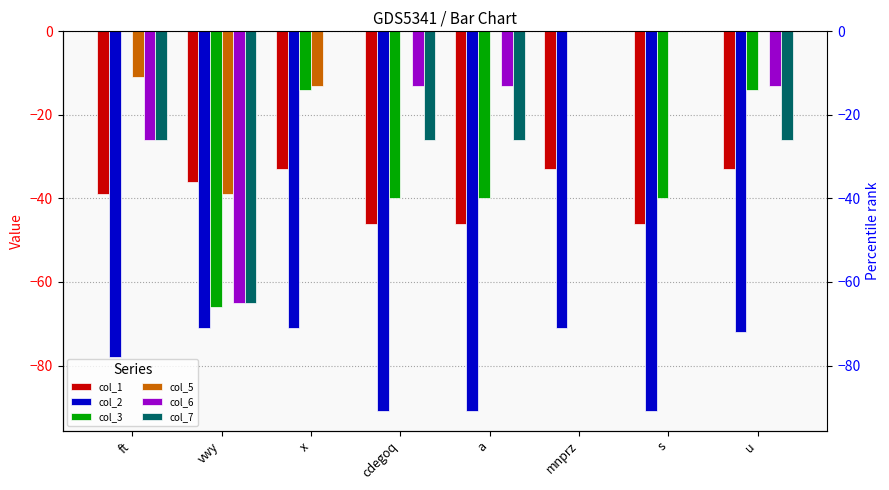

Which has a higher value, a or vwy?

vwy